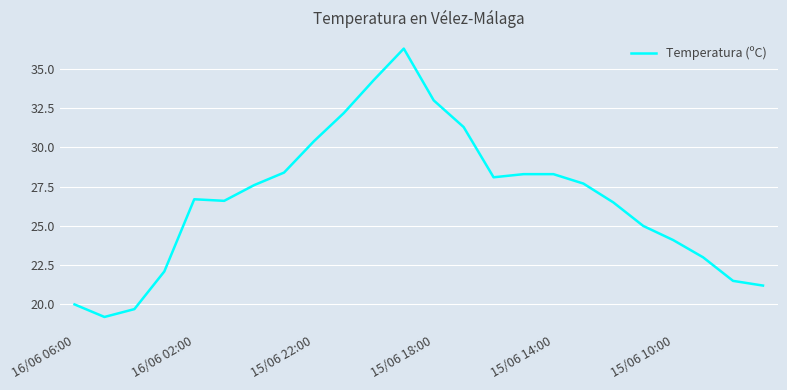

What is the minimum value shown in the chart?

19.2